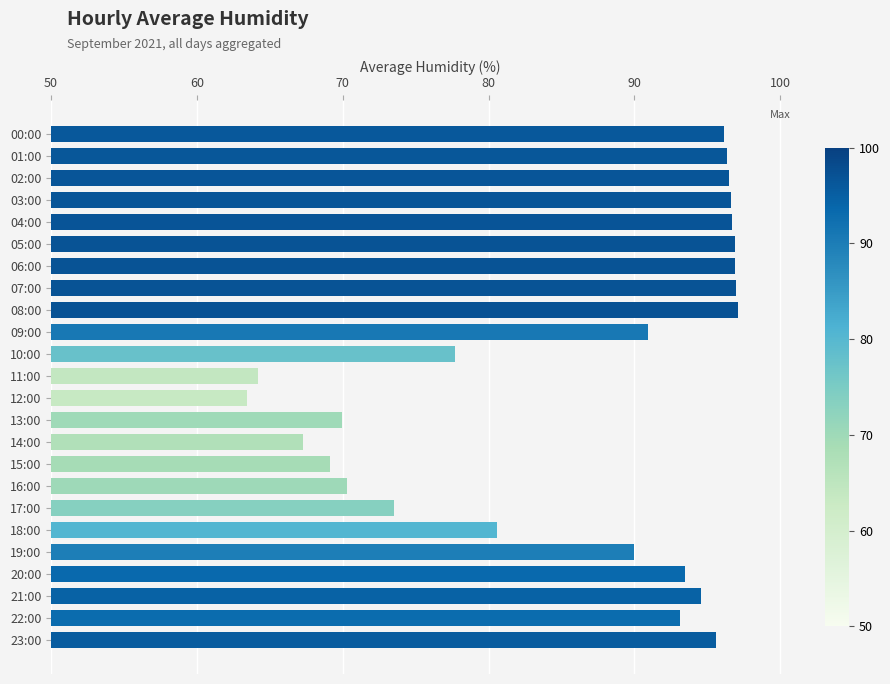

What is the sum of all values?

2064.0